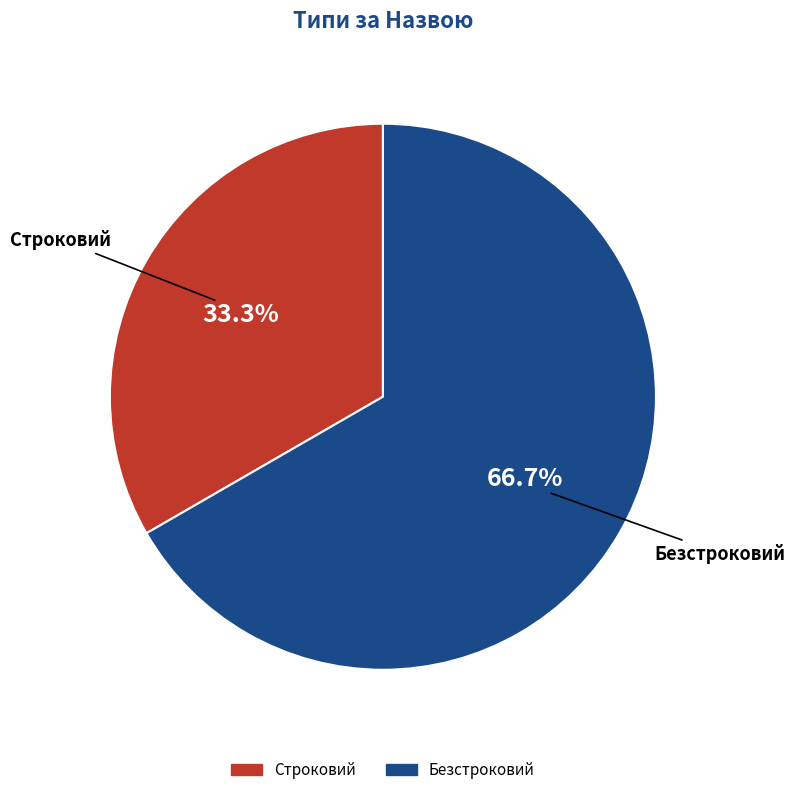

What percentage is the Безстроковий slice, to the nearest percent?

67%